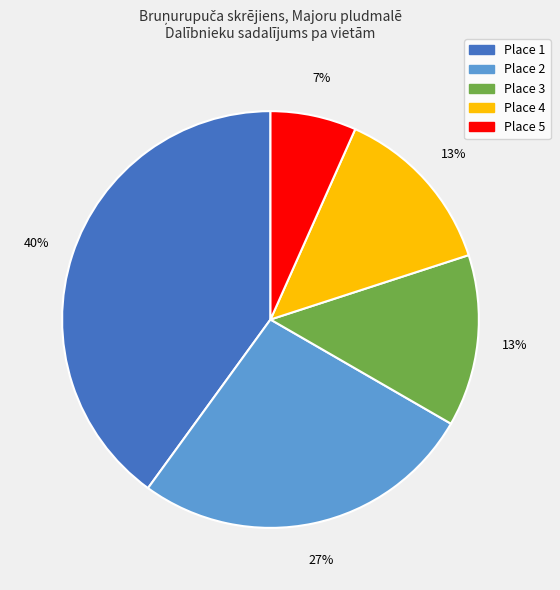

To the nearest percent, what is the average slice percentage?

20%